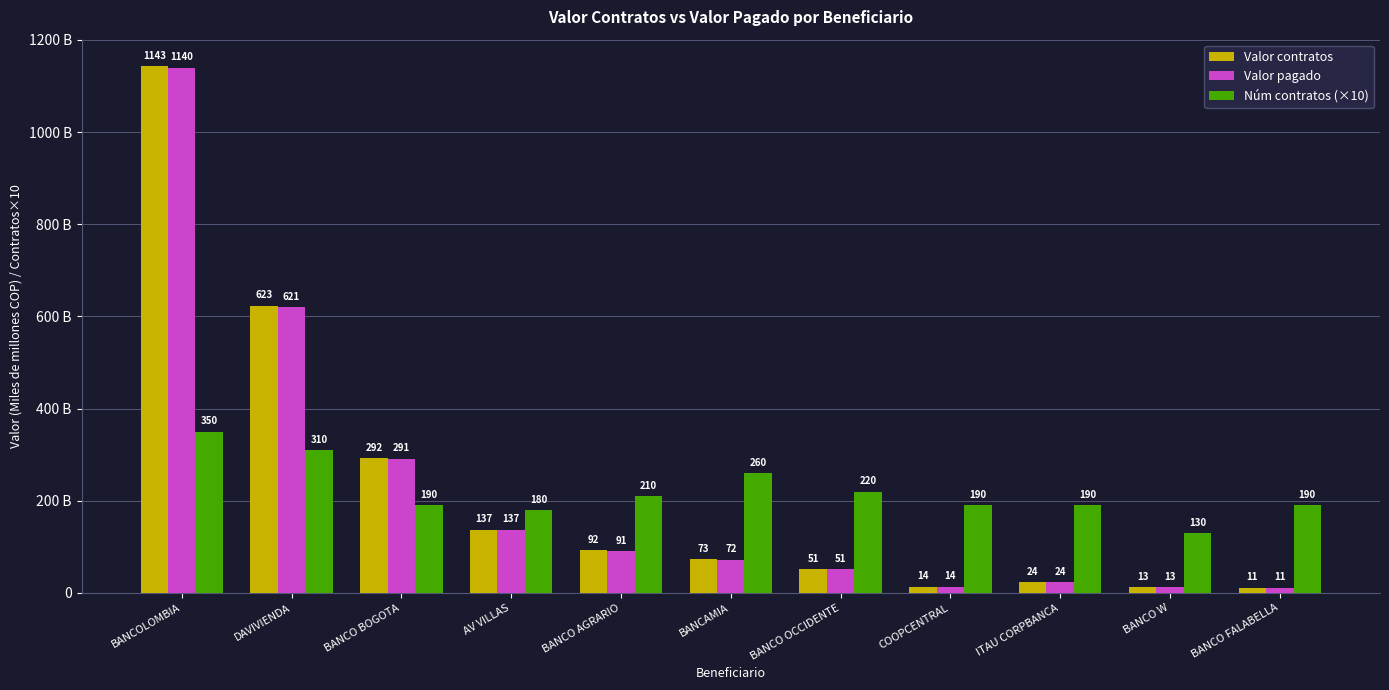

Are the bars horizontal?

No